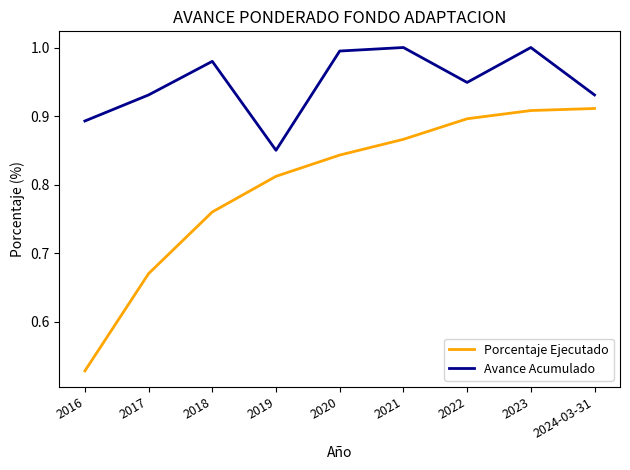

Which series has the widest spread of values?

Porcentaje Ejecutado